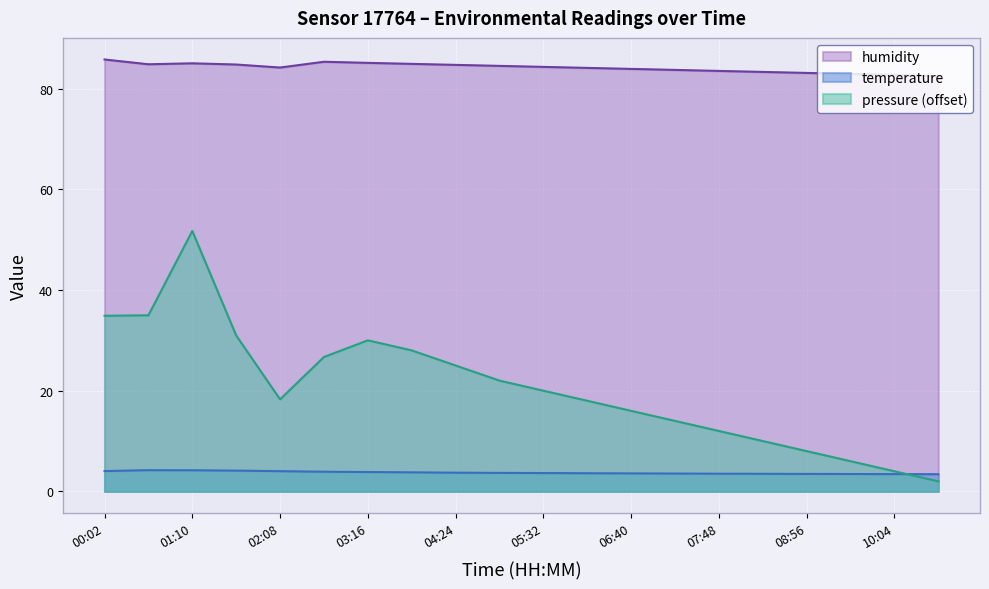

True or false: pressure and humidity cross at least once.

False